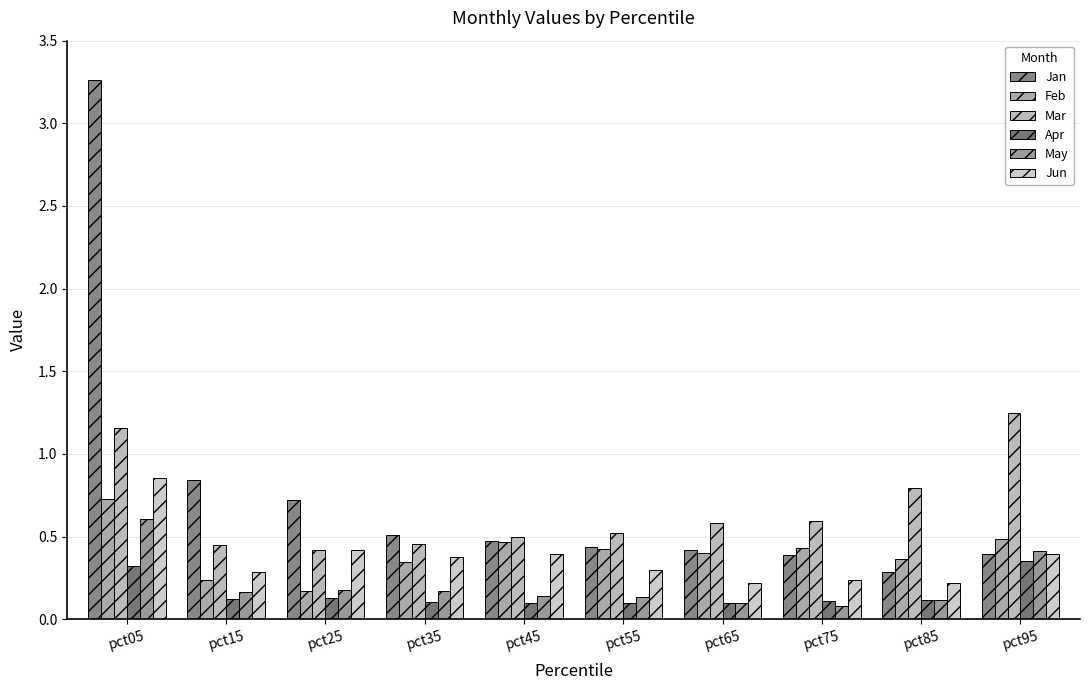

What is the difference between the Jun values at pct55 and pct25?

0.1